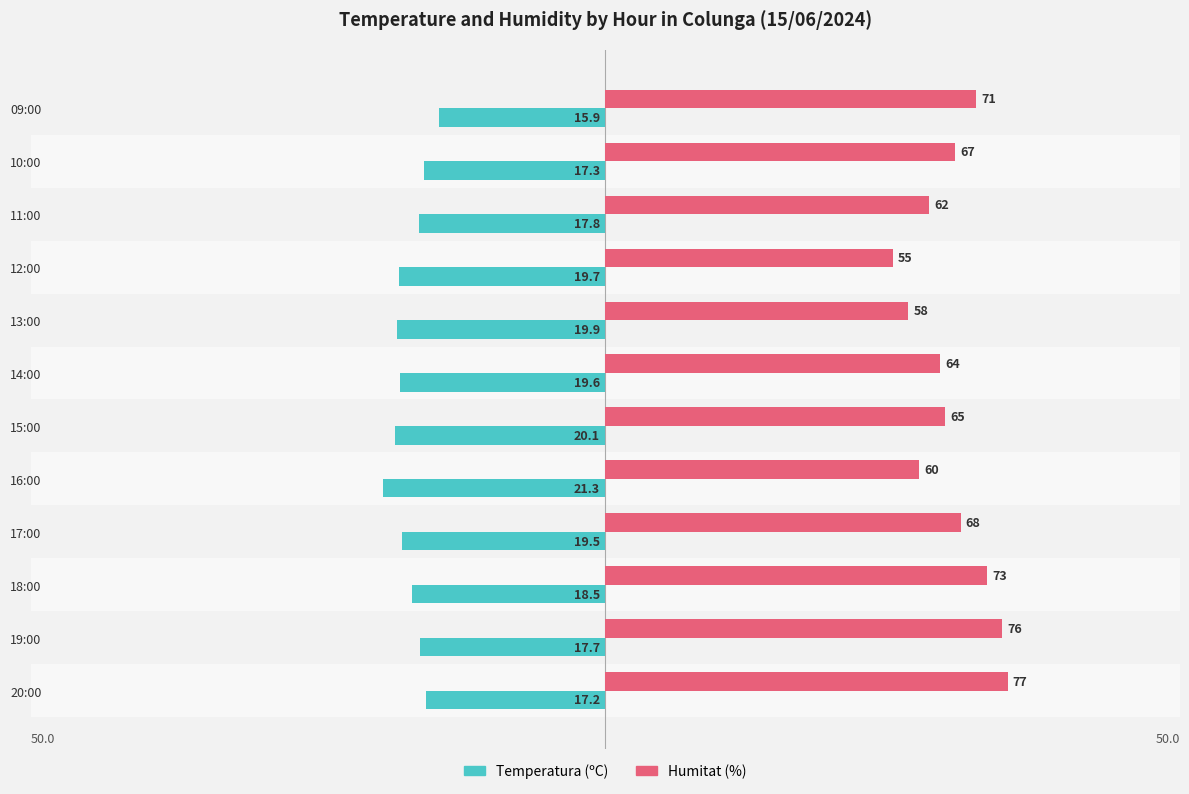

List the series in order of their overall mean, highest first.

Humitat (%), Temperatura (ºC)